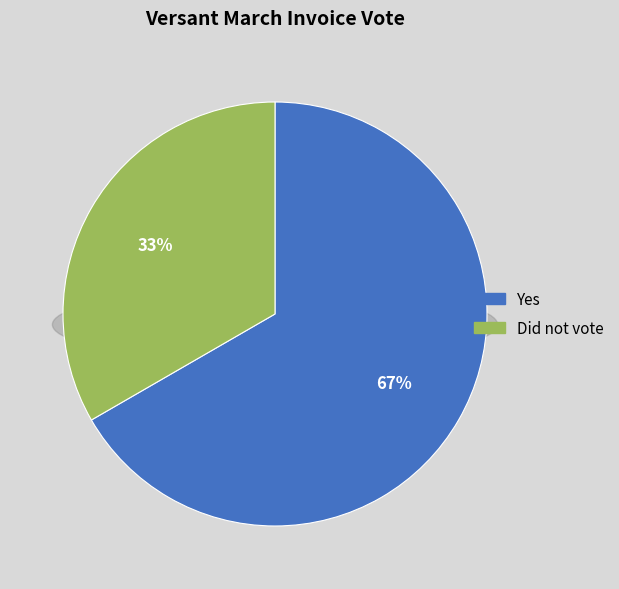

Between No and Yes, which is larger?

Yes